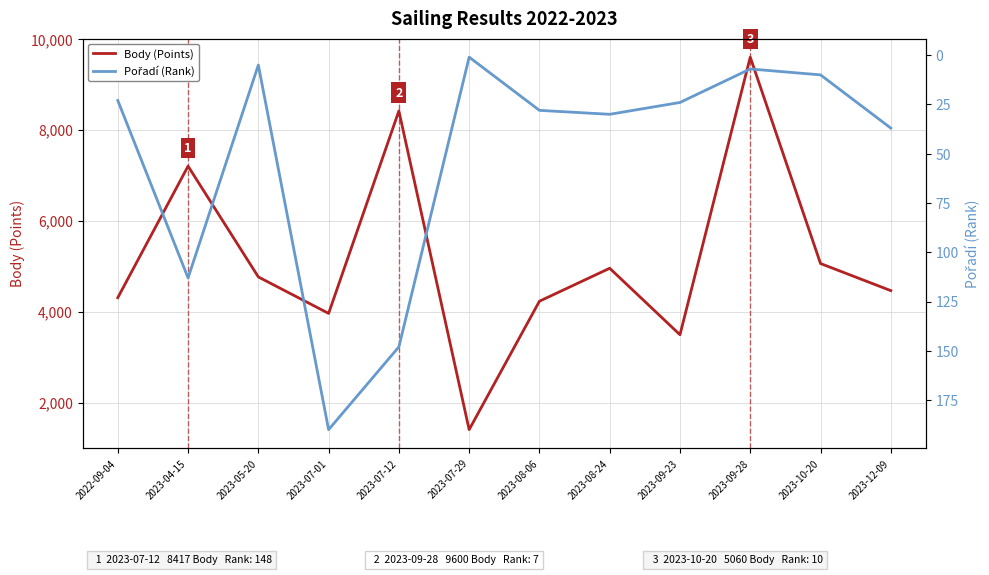

True or false: Body (Points) and Pořadí (Rank) cross at least once.

False